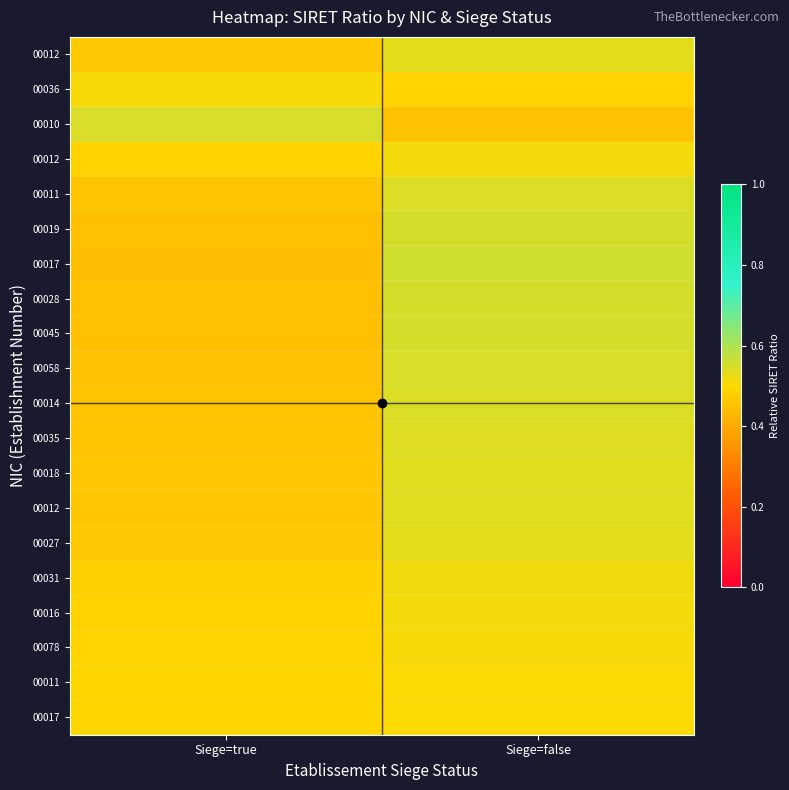

Which label corresponds to the smallest value in the chart?

Siege=true